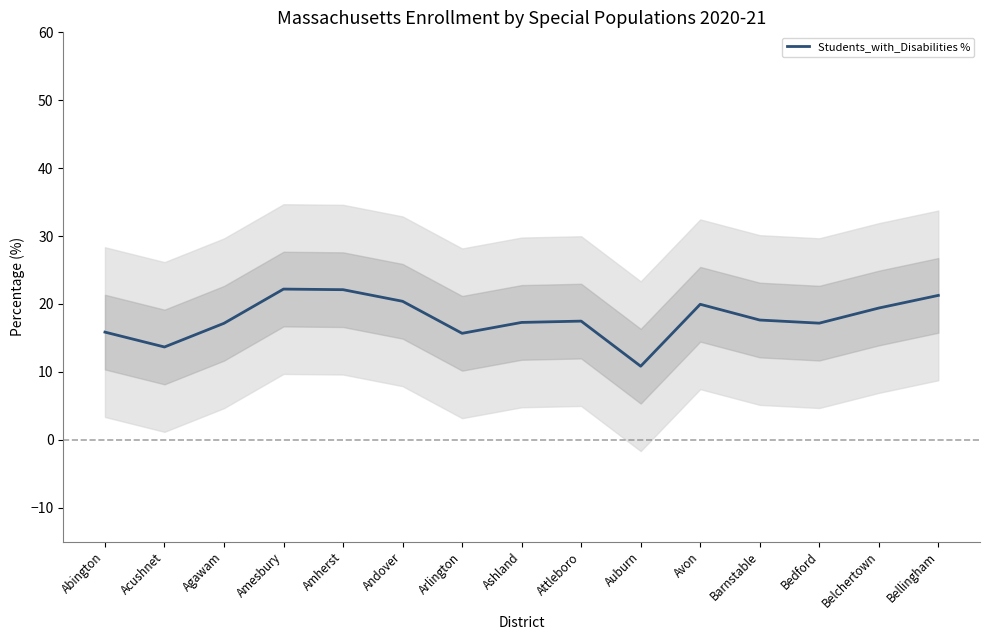

At which label is the value closest to 16?

Abington